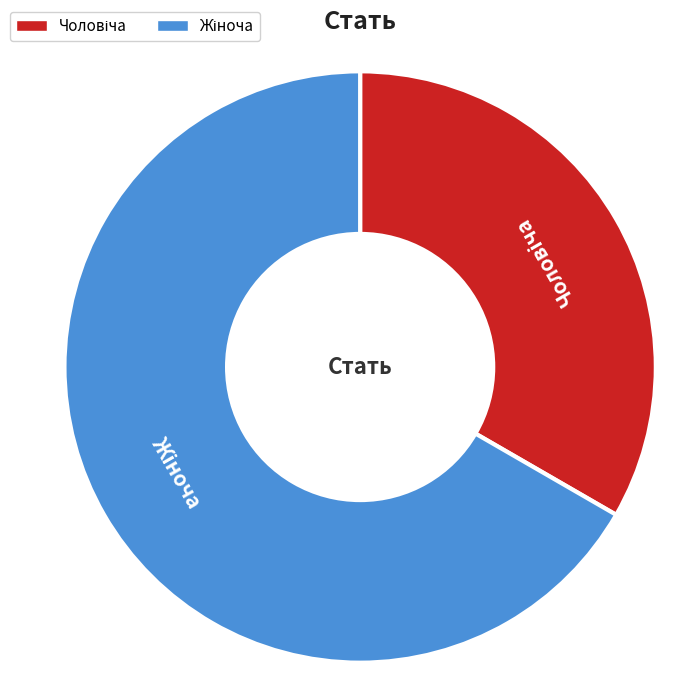

Is there any slice that represents more than half of the pie?

Yes